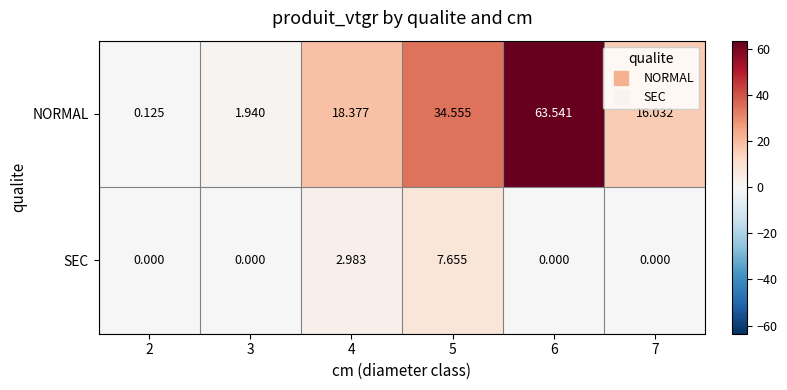

Rank the series by their maximum value, from highest to lowest.

NORMAL, SEC